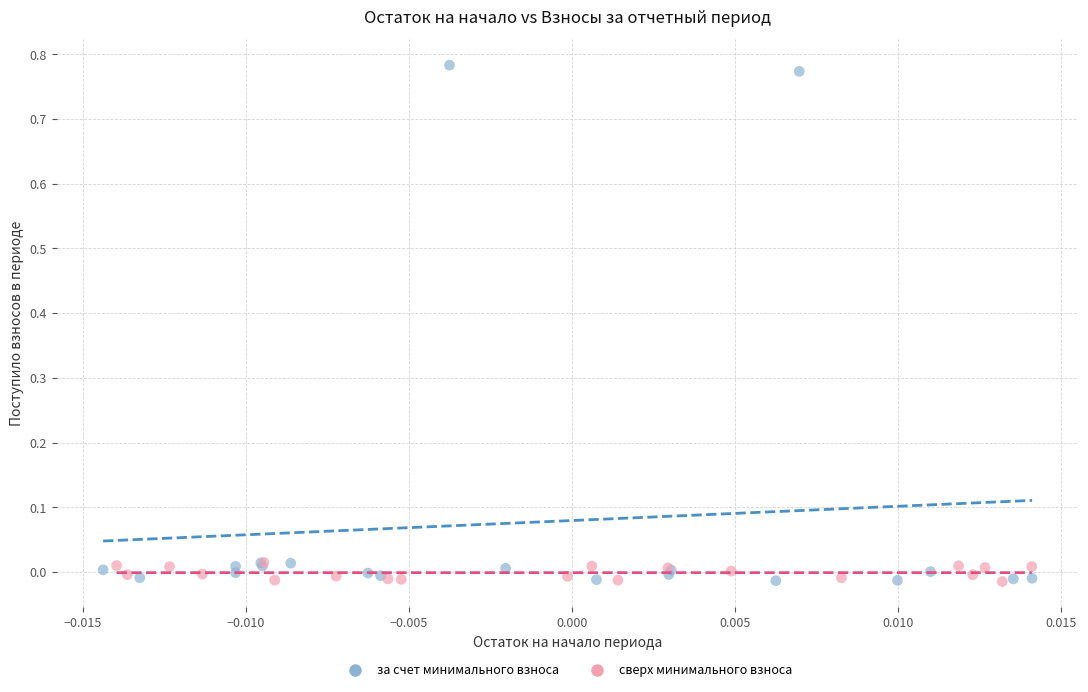

Which series has the largest Y range (max minus min)?

за счет минимального взноса